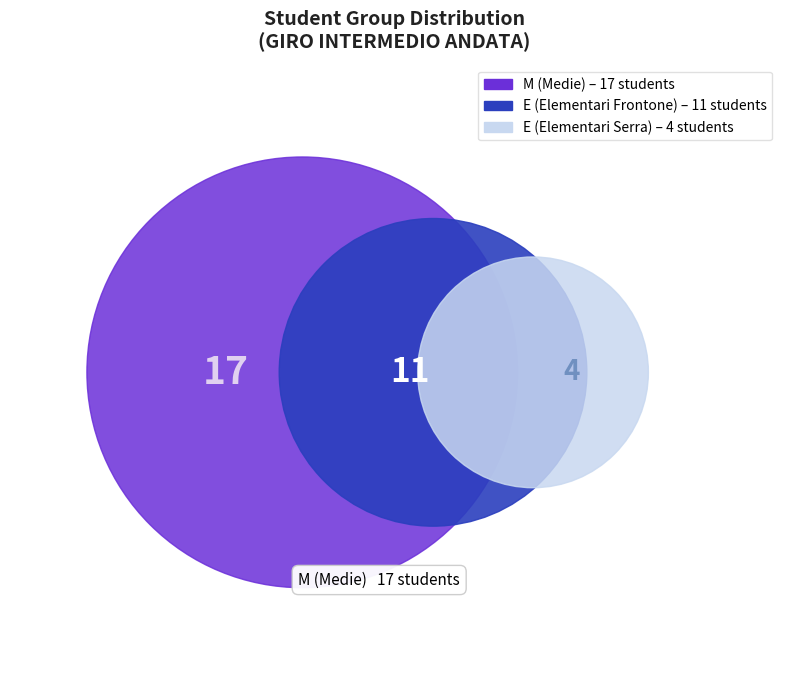

True or false: M (Medie) accounts for 60% of the total.

False